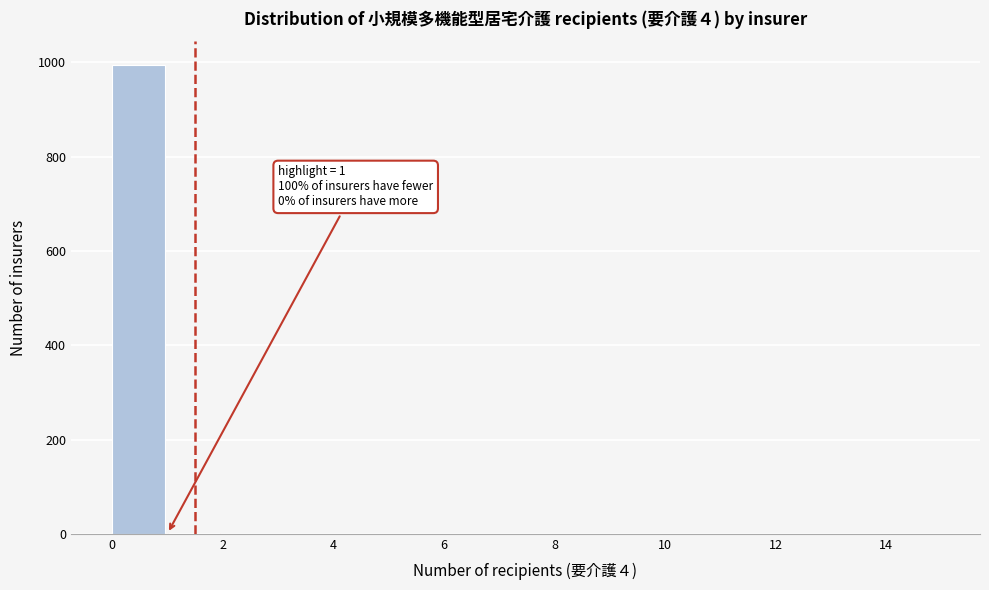

Which range on the x-axis has the tallest bar?

0 to 1